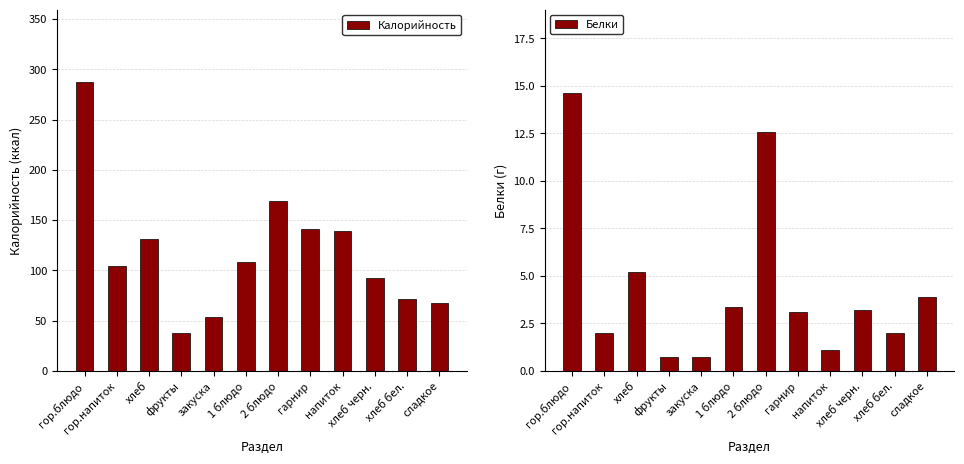

The value of Калорийность at гарнир is 141.0. True or false?

True